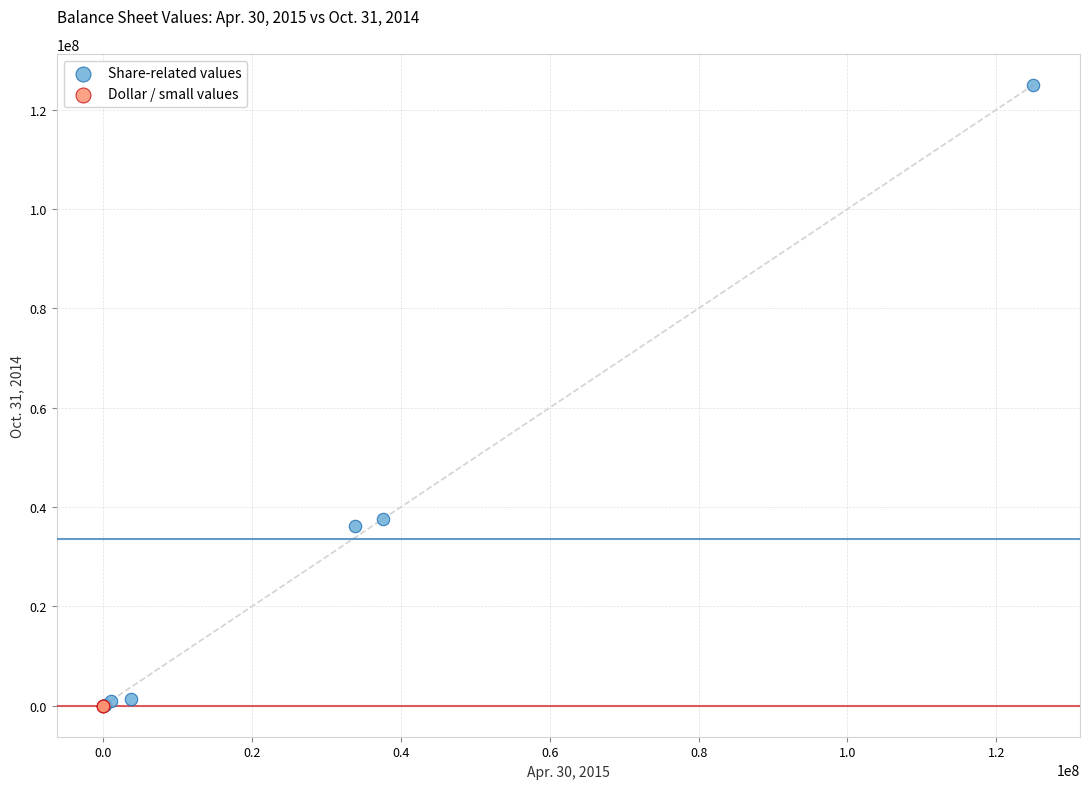

Which series contains the highest Y value?

Share-related values